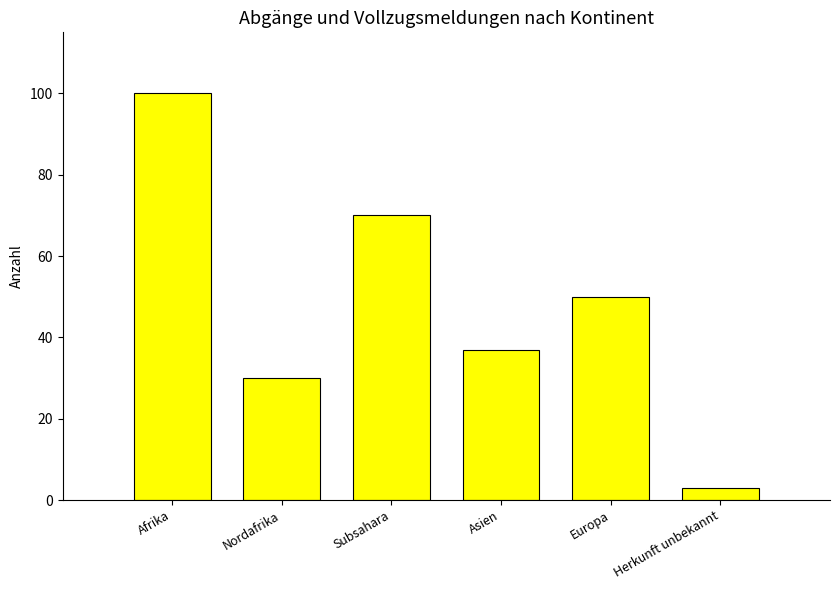

What is the average value?

48